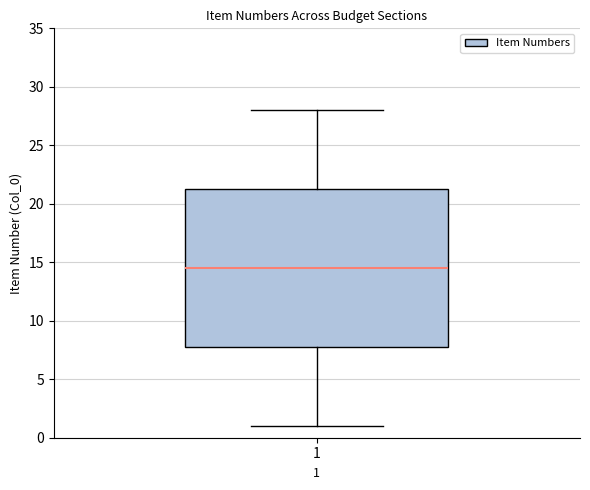

Transcribe this box plot: give where the median line is, the range the box spans, and where the two whiskers end, as read against the y-axis. The values are not printed on the chart, so give them approximately, as read against the axis.

median 14.5, box 8.0 to 21.5, whiskers 1.0 to 28.0